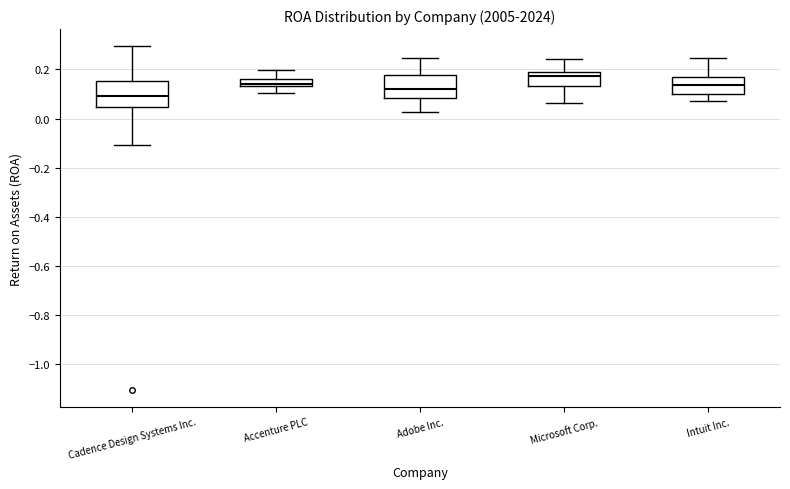

Which box has the lowest median line?

Cadence Design Systems Inc.